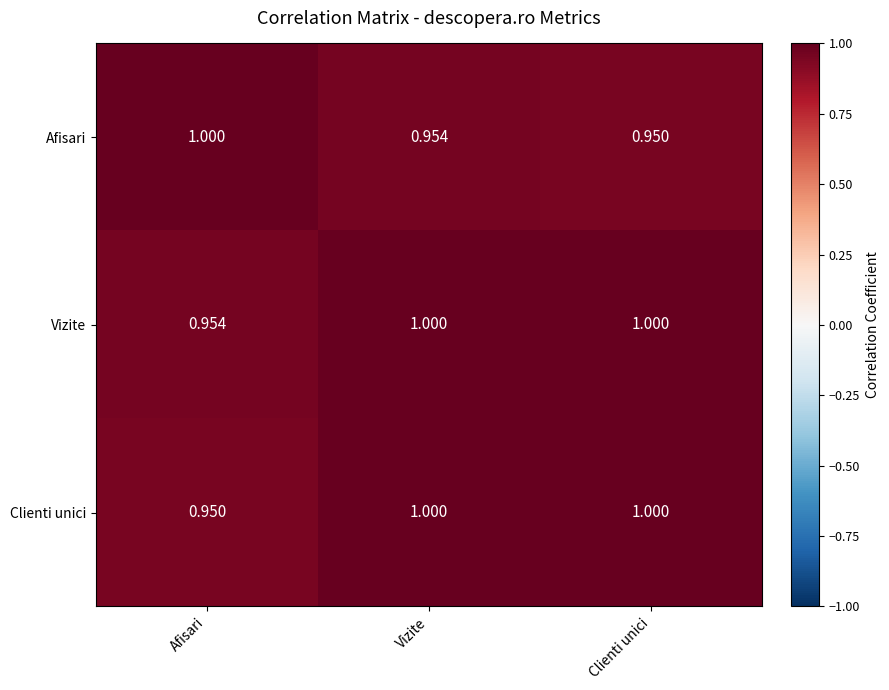

How many categories are shown in the chart?

3